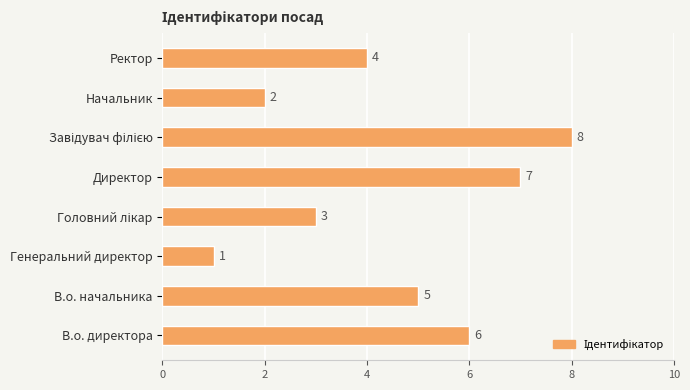

What is the difference between the second highest and second lowest values?

5